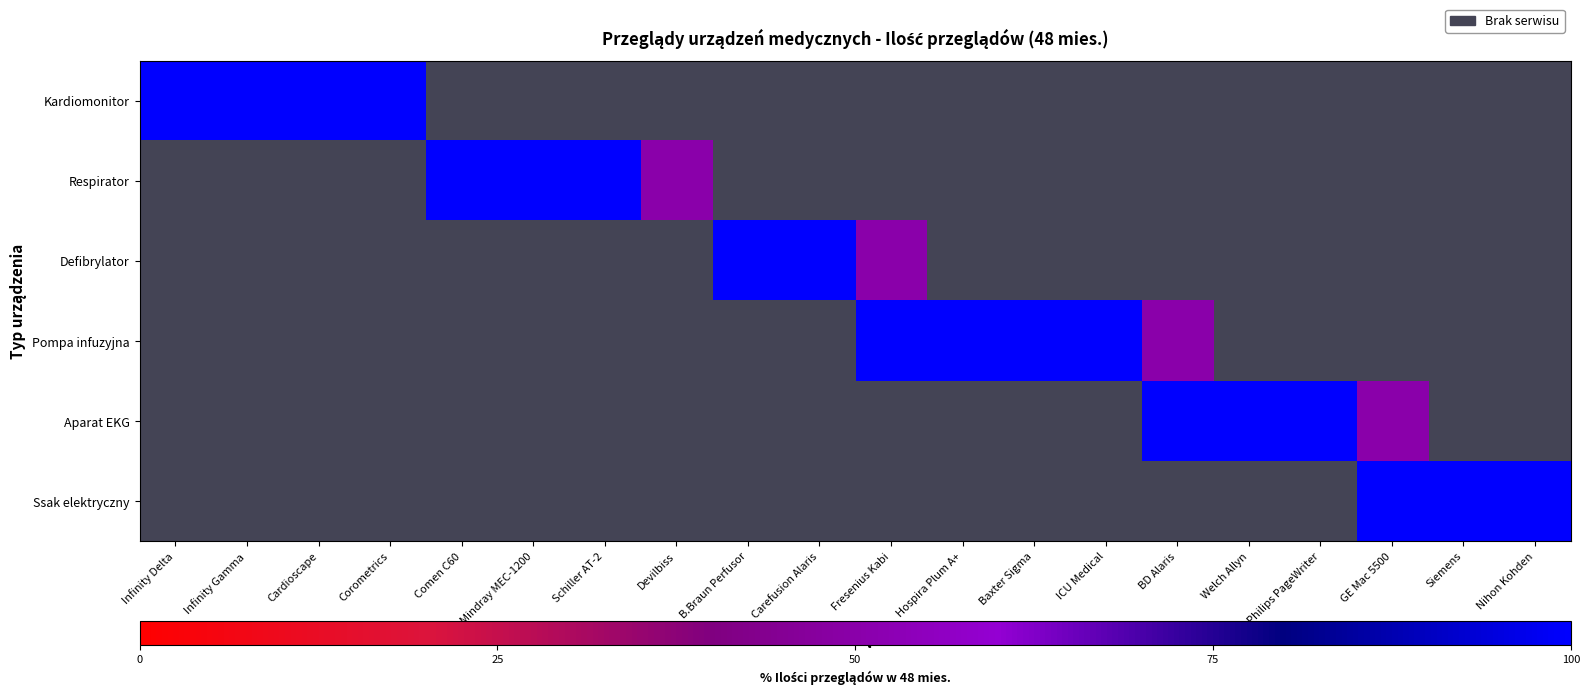

Which label corresponds to the smallest value in the chart?

Devilbiss